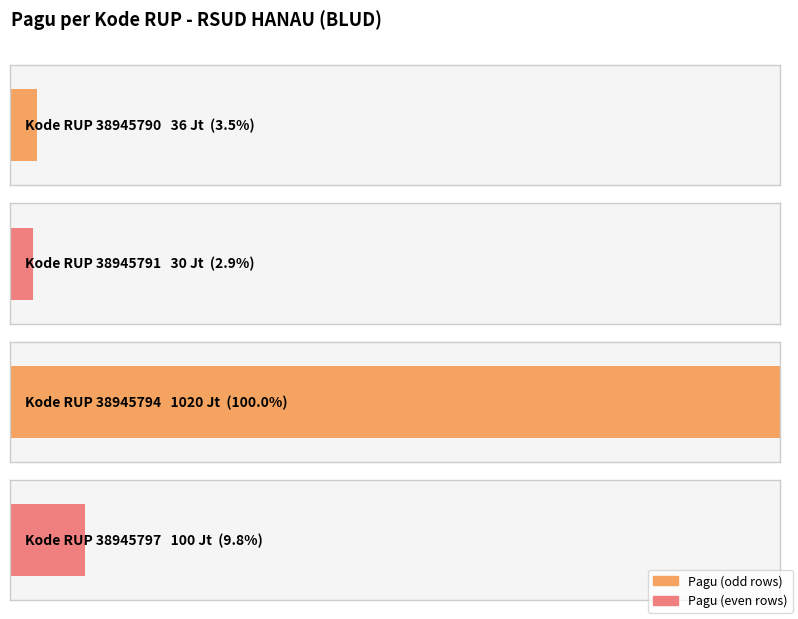

Between 38945790 and 38945797, which is larger?

38945797